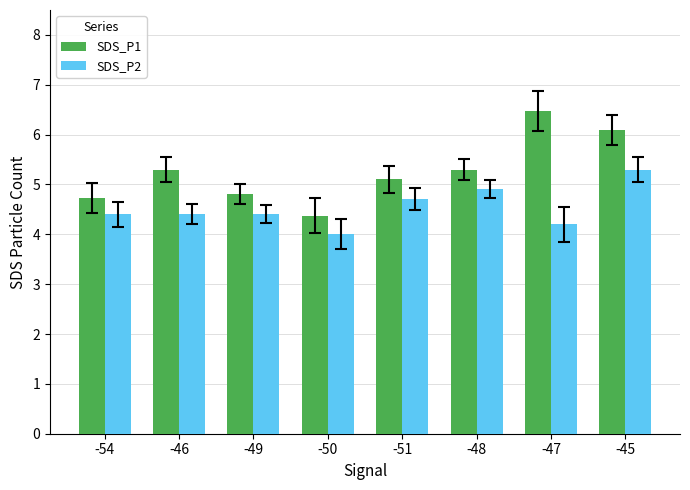

What is the difference between the highest and lowest values at -54?

0.3